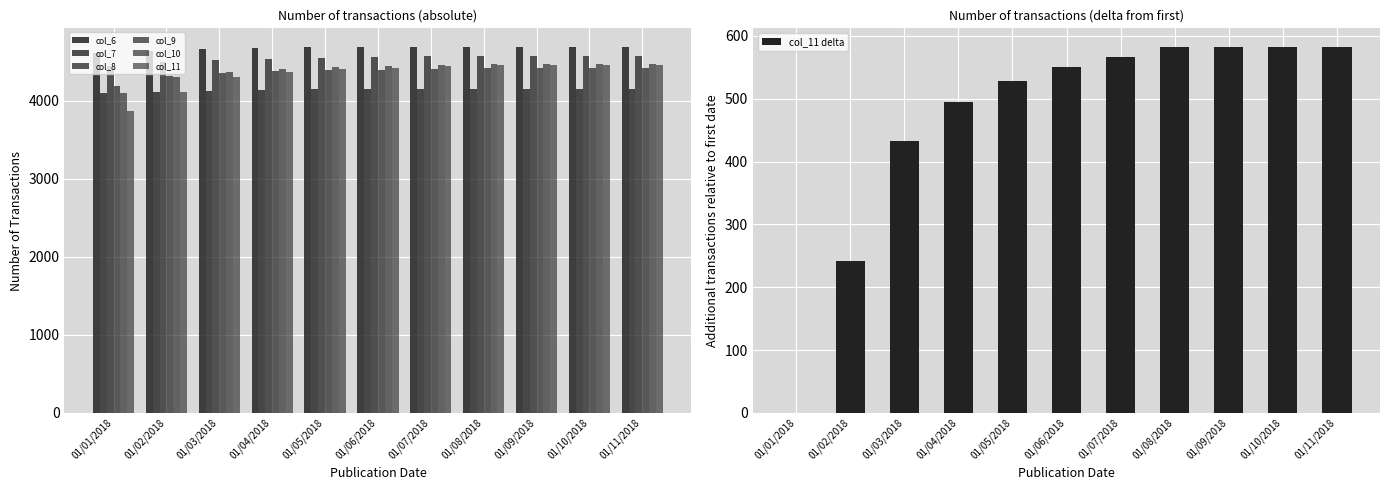

How many bars are there in each group?

6